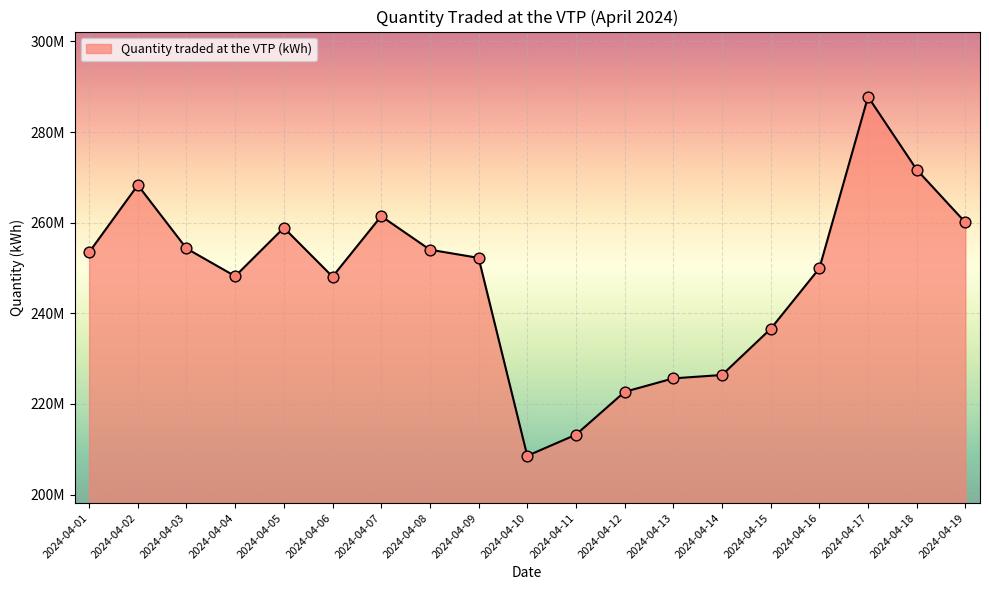

Which has a higher value, 2024-04-10 or 2024-04-19?

2024-04-19